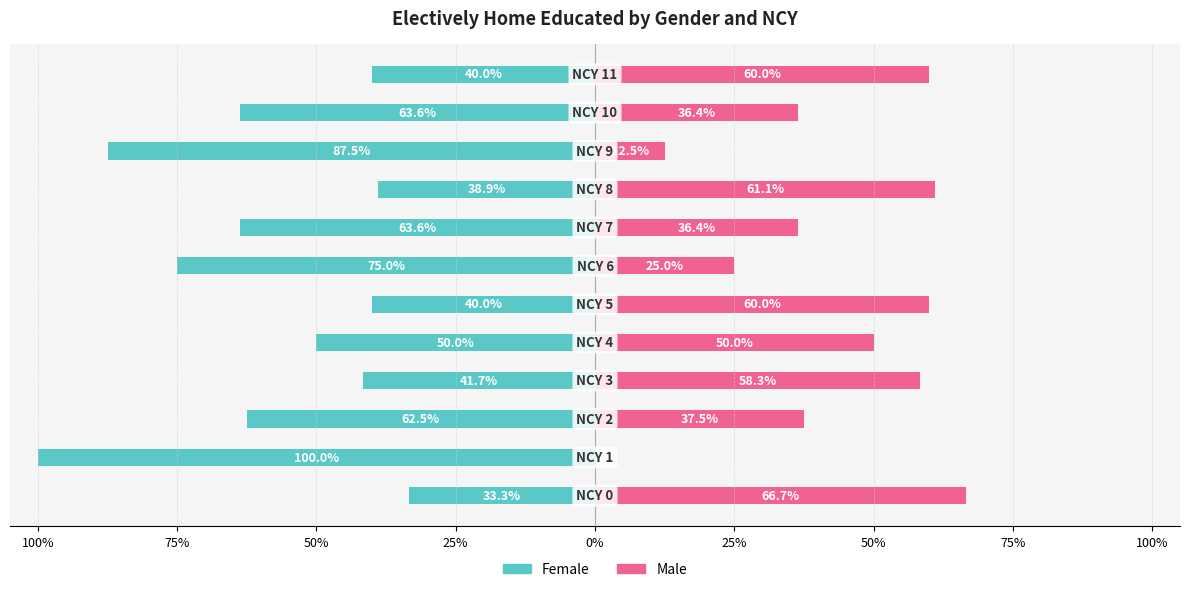

What is the difference between the maximum and second lowest values in the Male series?

54.2